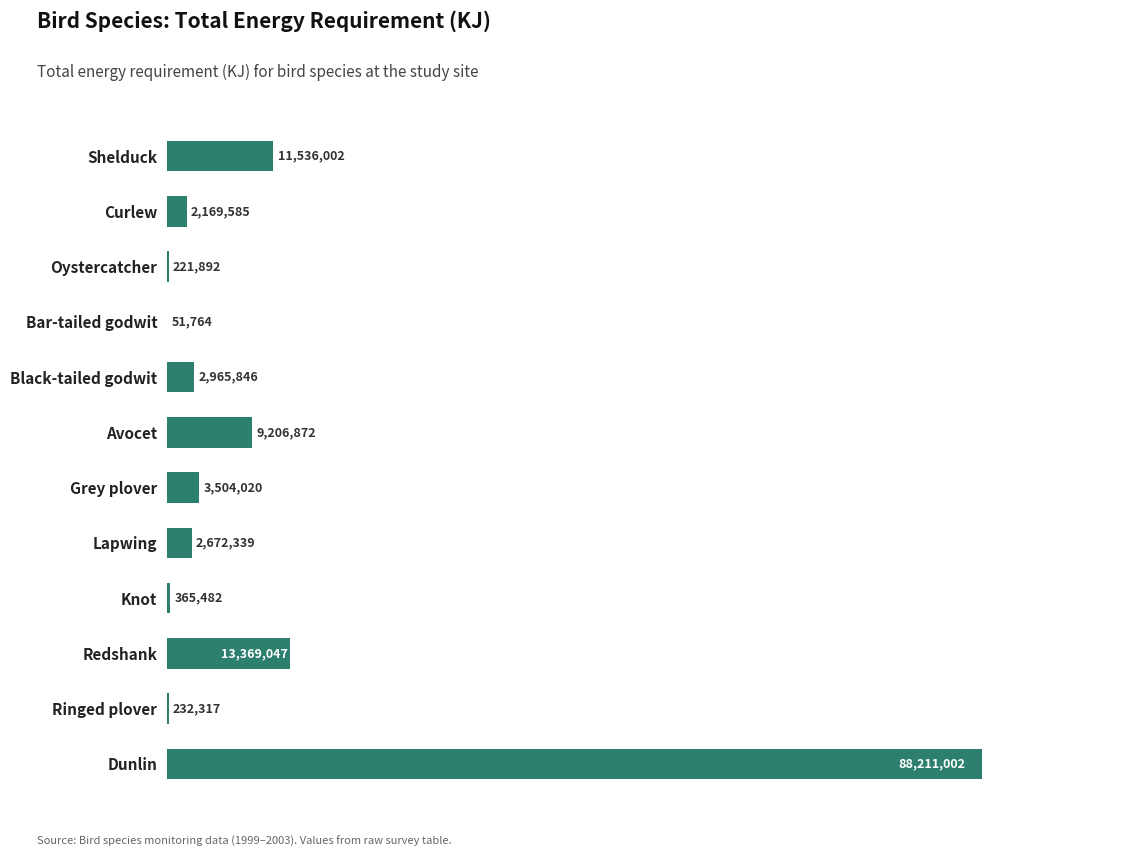

Which category has the highest value across all series?

Dunlin